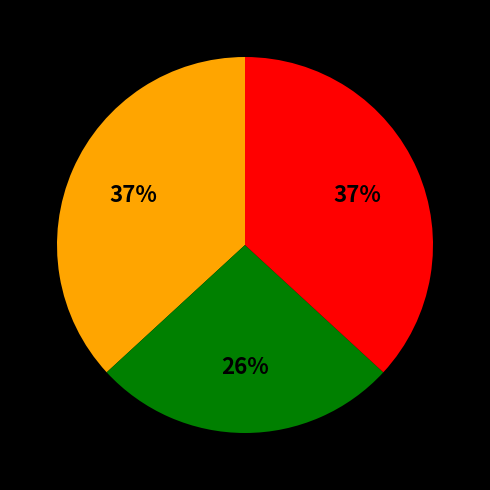

How many slices are in this pie chart?

3